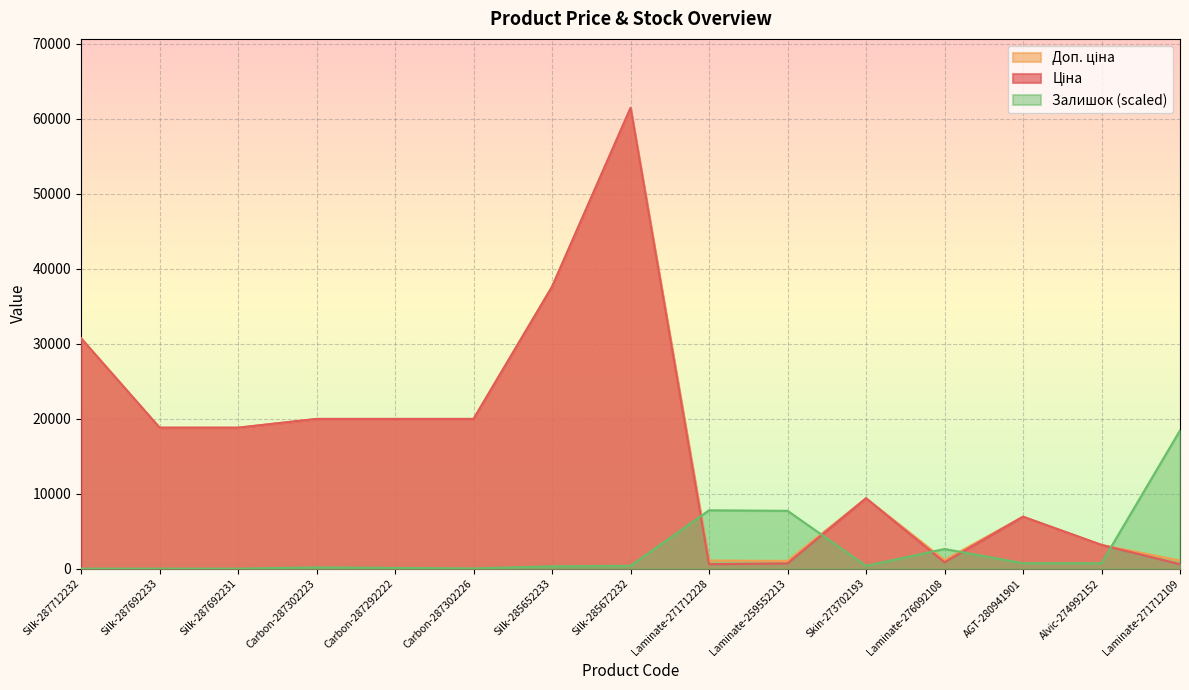

True or false: Залишок has a value of 998.3 at Alvic-274992152.

False